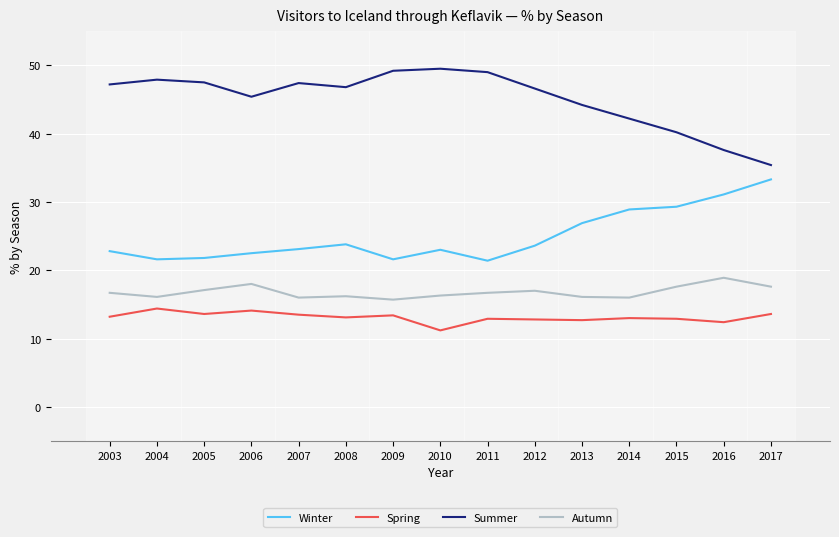

Is this an area chart (filled region under the line)?

No